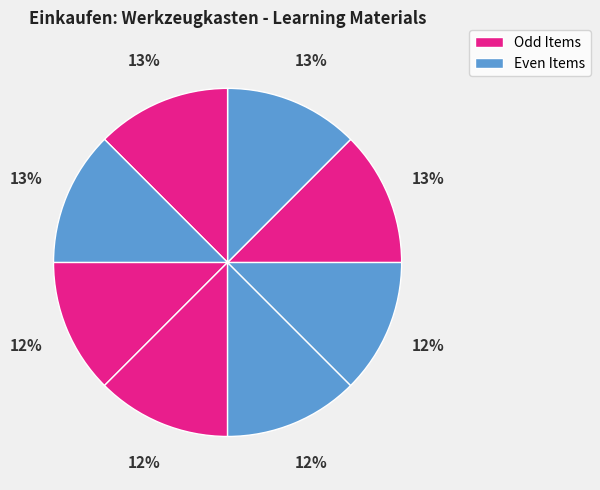

How many segments does this pie chart have?

8